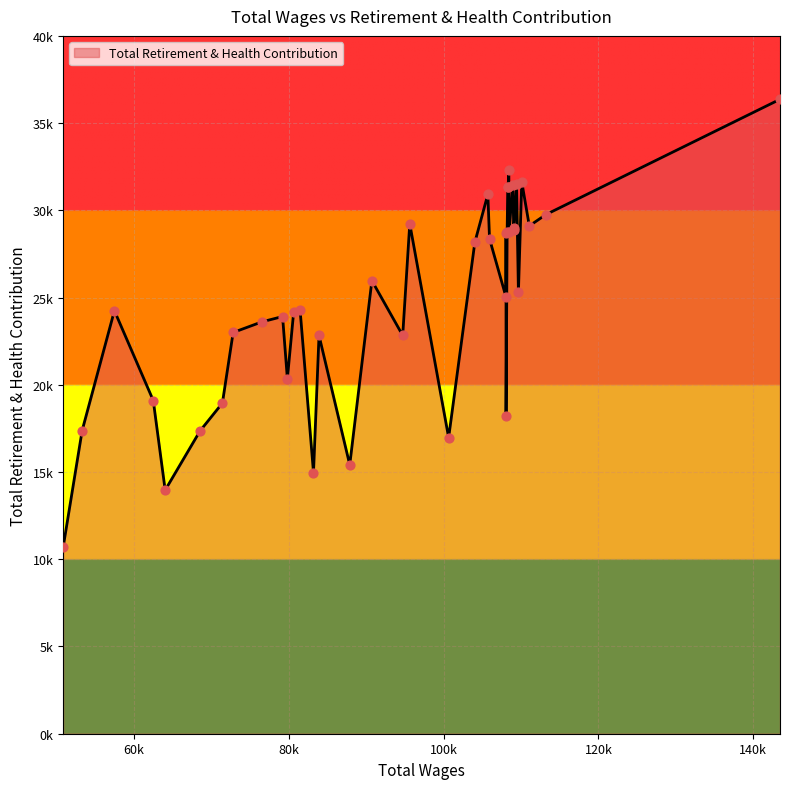

What is the change in value from 109059 to 90726?

-3045